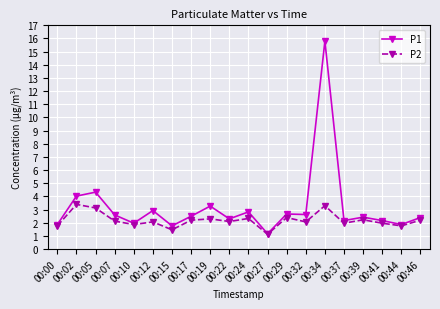

The value of P2 at 00:24 is 2.3. True or false?

True